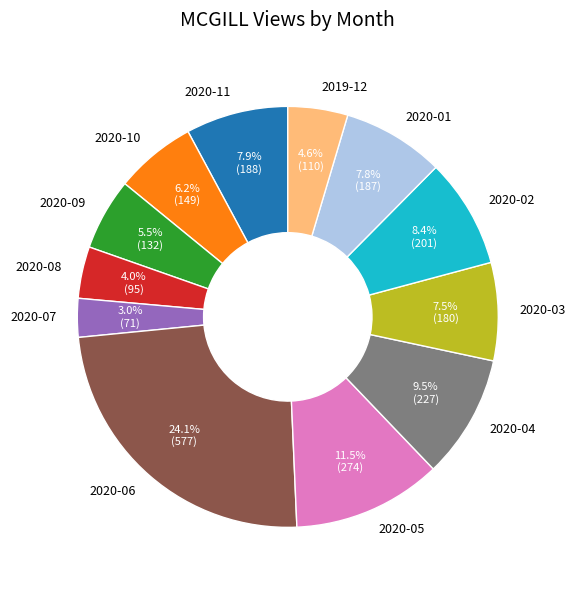

Approximately how many times larger is the value at 2020-04 compared to 2020-07?

3.2